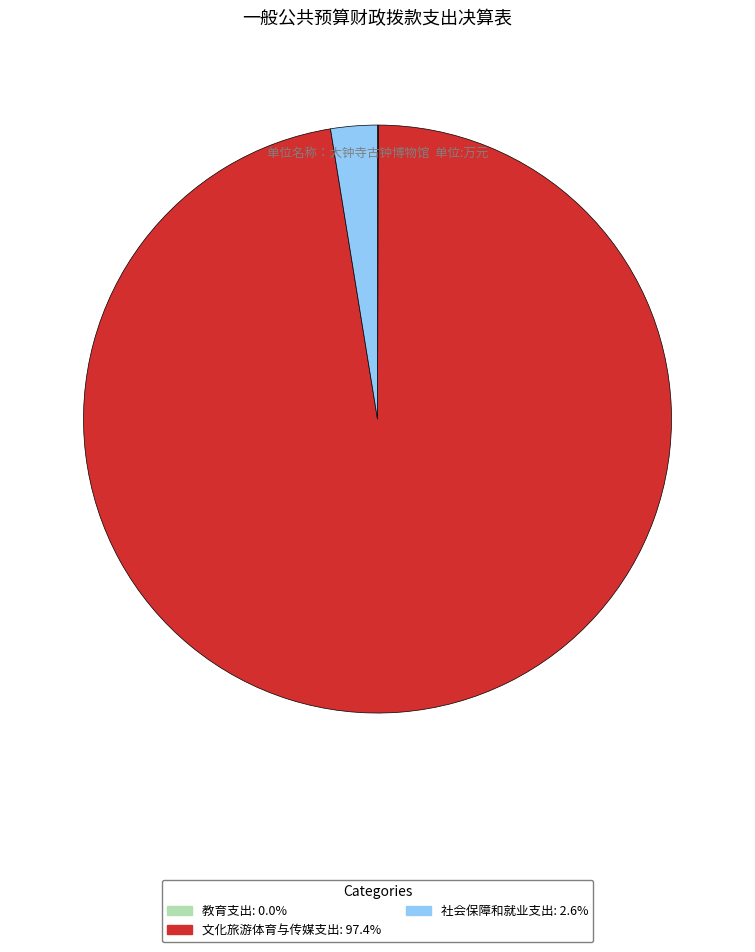

Which has a higher value, 文化旅游体育与传媒支出 or 社会保障和就业支出?

文化旅游体育与传媒支出